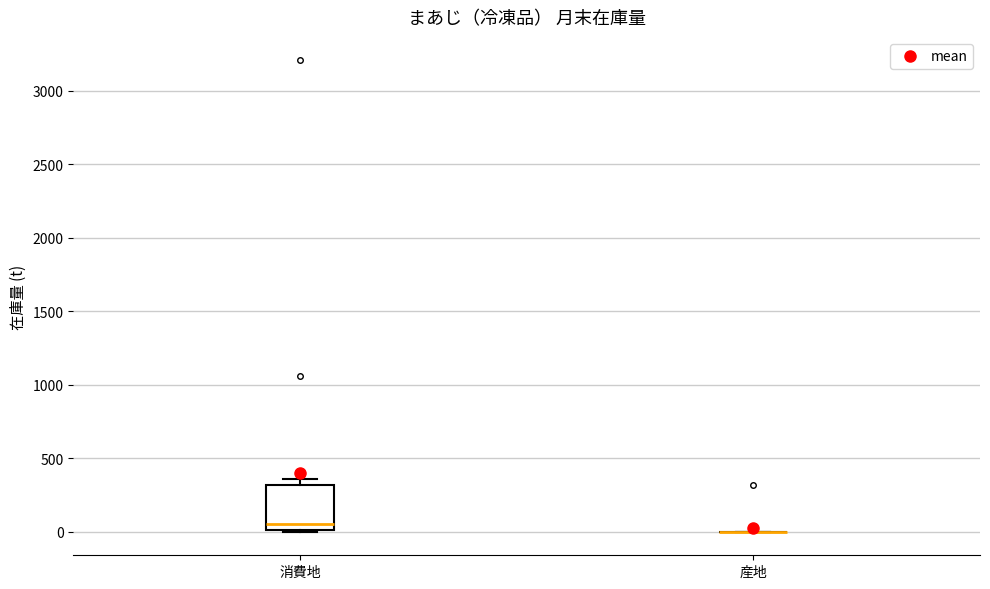

Reading left to right, transcribe this box plot: for each box, give where its median line is, the range the box spans, and where its two whiskers end, as read against the y-axis. The values are not printed on the chart, so give them approximately, as read against the axis.

消費地: median 50, box 0 to 300, whiskers 0 to 350
産地: box collapsed to a line at 0, whiskers 0 to 0